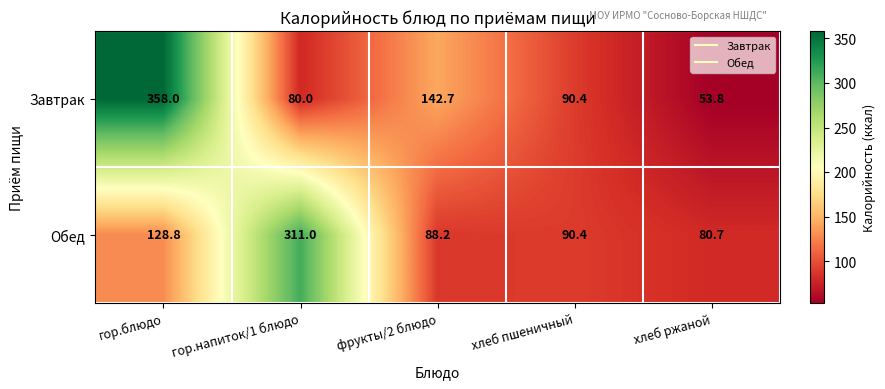

True or false: Завтрак has a value of 90.4 at хлеб пшеничный.

True